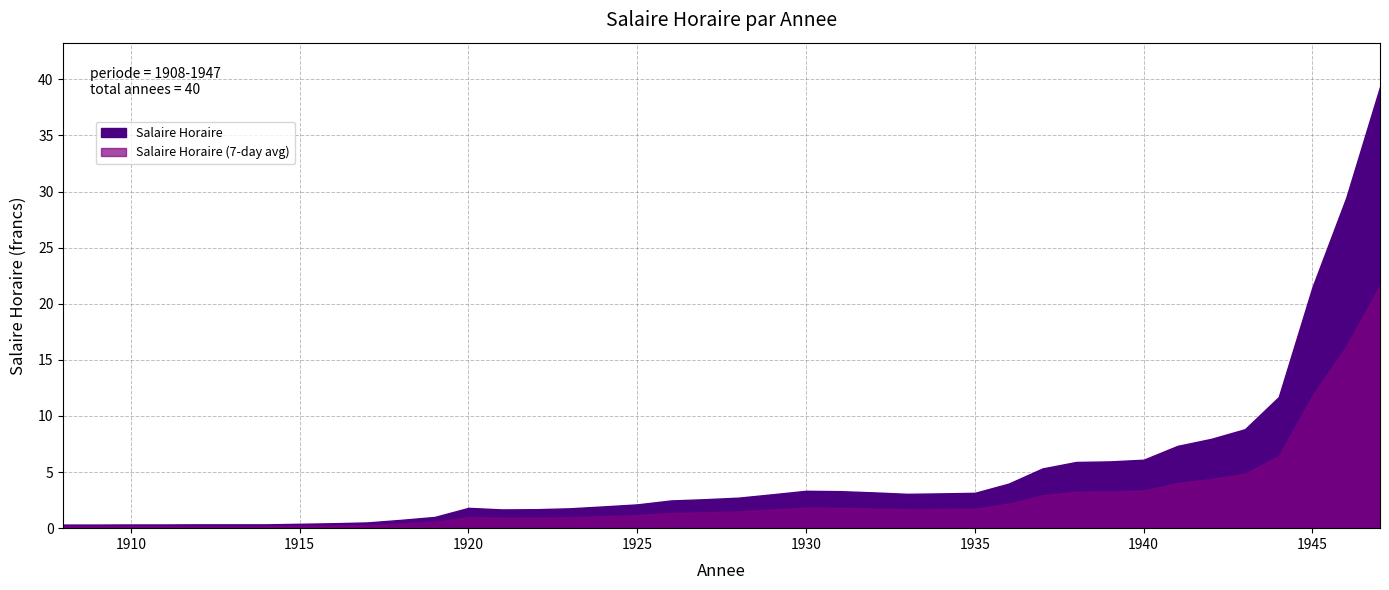

What is the value of the 16th point from the left?

1.8